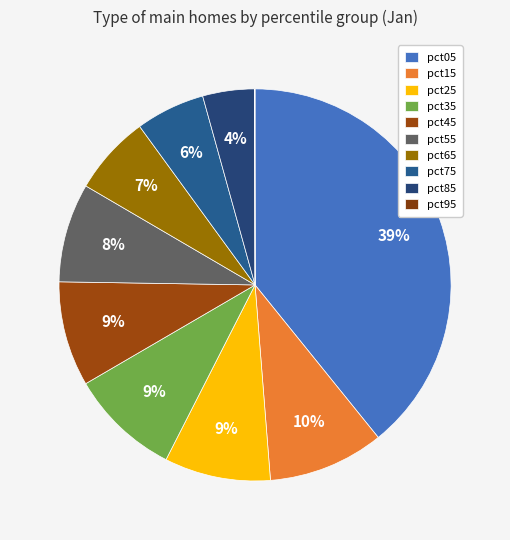

To the nearest percent, what is the combined percentage of pct35 and pct95?

9%